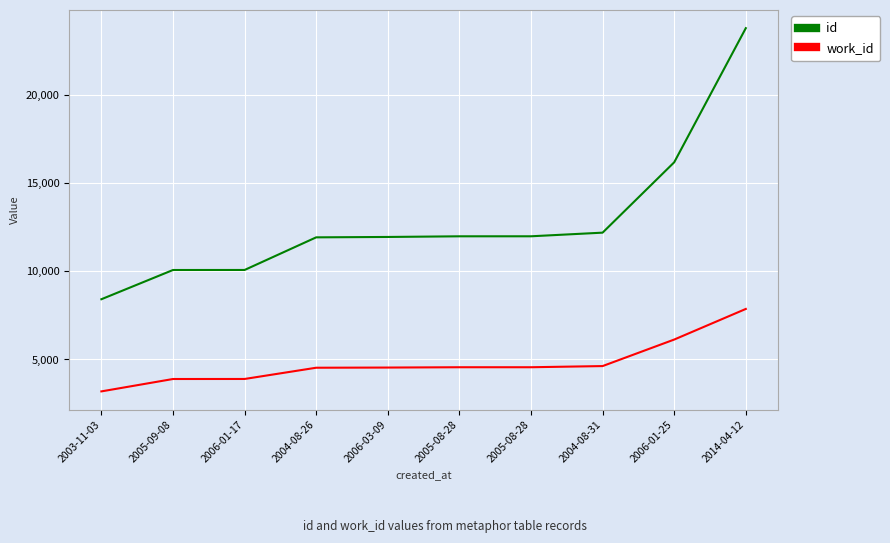

What are all the series names shown in the legend?

id, work_id